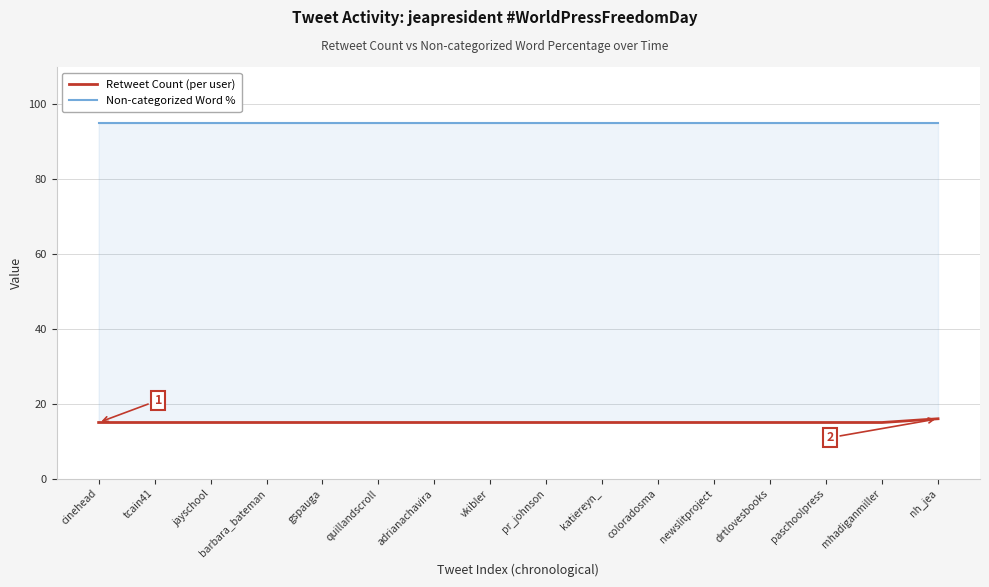

Reading right to left, what are all the values shown in this chart?

Retweet Count (per user): 16	15	15	15	15	15	15	15	15	15	15	15	15	15	15	15
Non-categorized Word %: 95	95	95	95	95	95	95	95	95	95	95	95	95	95	95	95